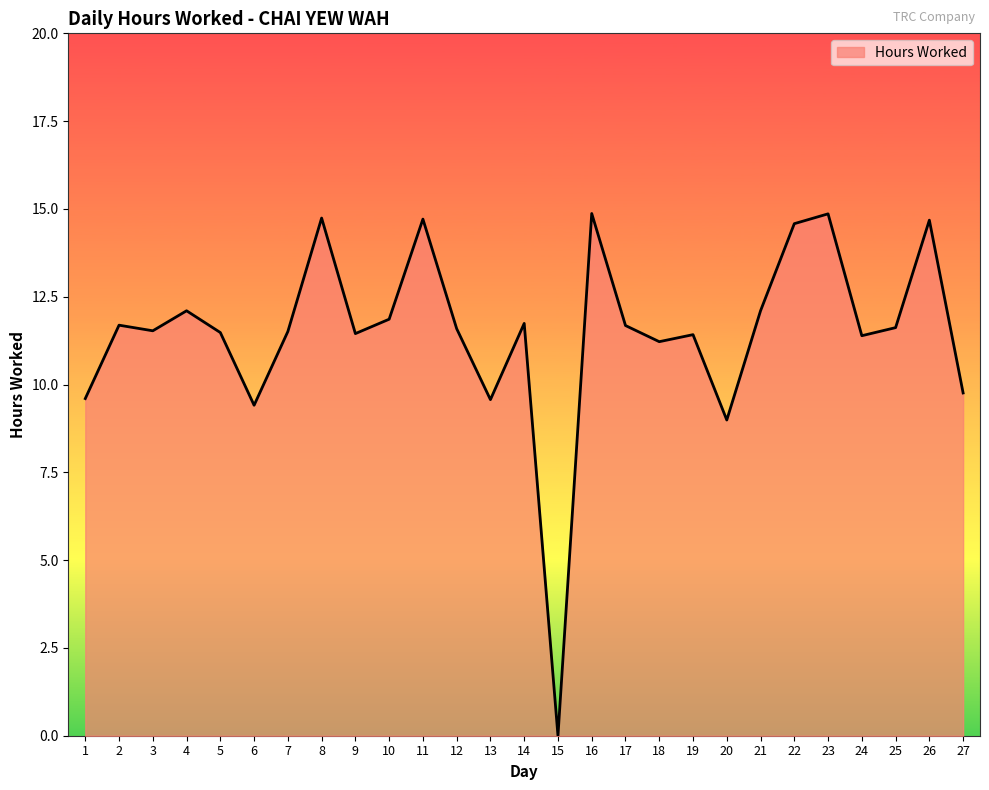

What is the change in value from 6 to 26?

+5.3